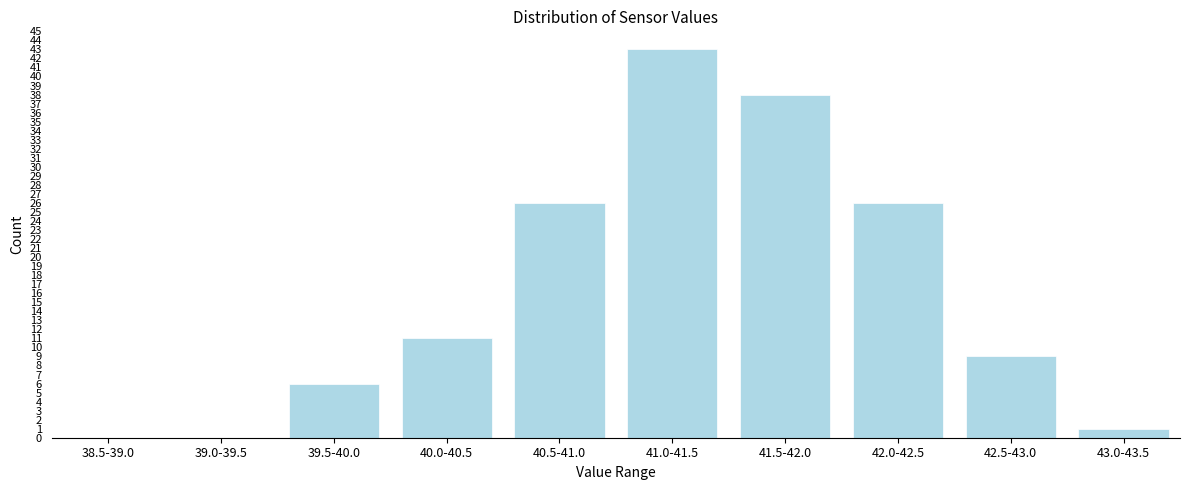

Reading left to right, list all the values displayed in this chart.

38.5-39.0=0	39.0-39.5=0	39.5-40.0=6	40.0-40.5=11	40.5-41.0=26	41.0-41.5=43	41.5-42.0=38	42.0-42.5=26	42.5-43.0=9	43.0-43.5=1